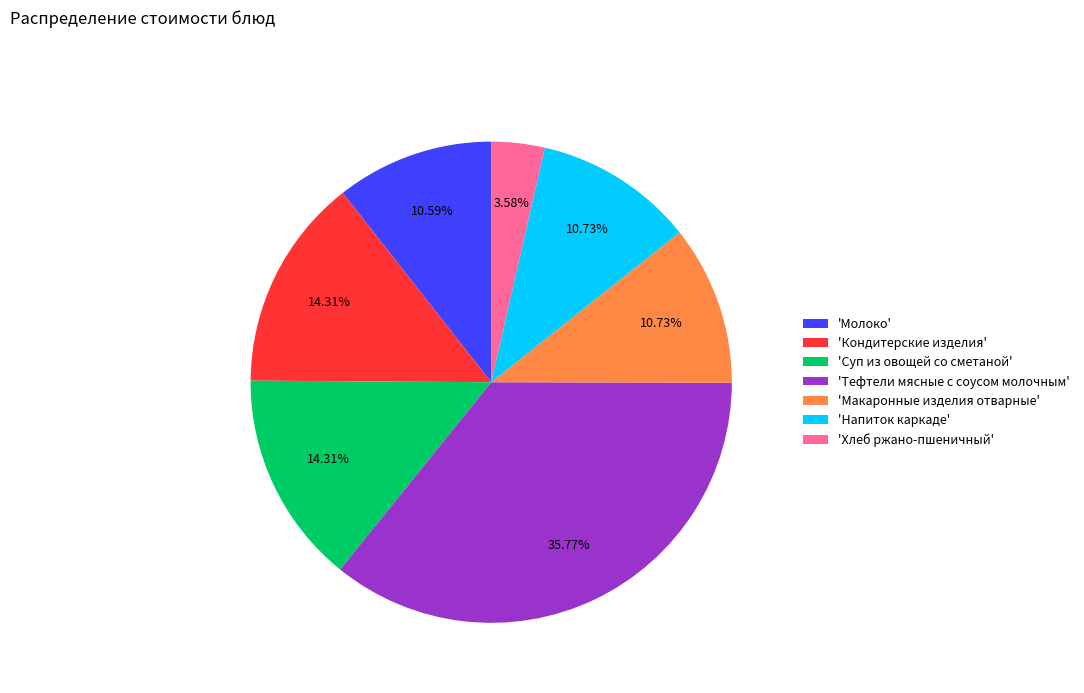

What is the ratio of the value at 'Суп из овощей со сметаной' to the value at 'Молоко'?

1.4